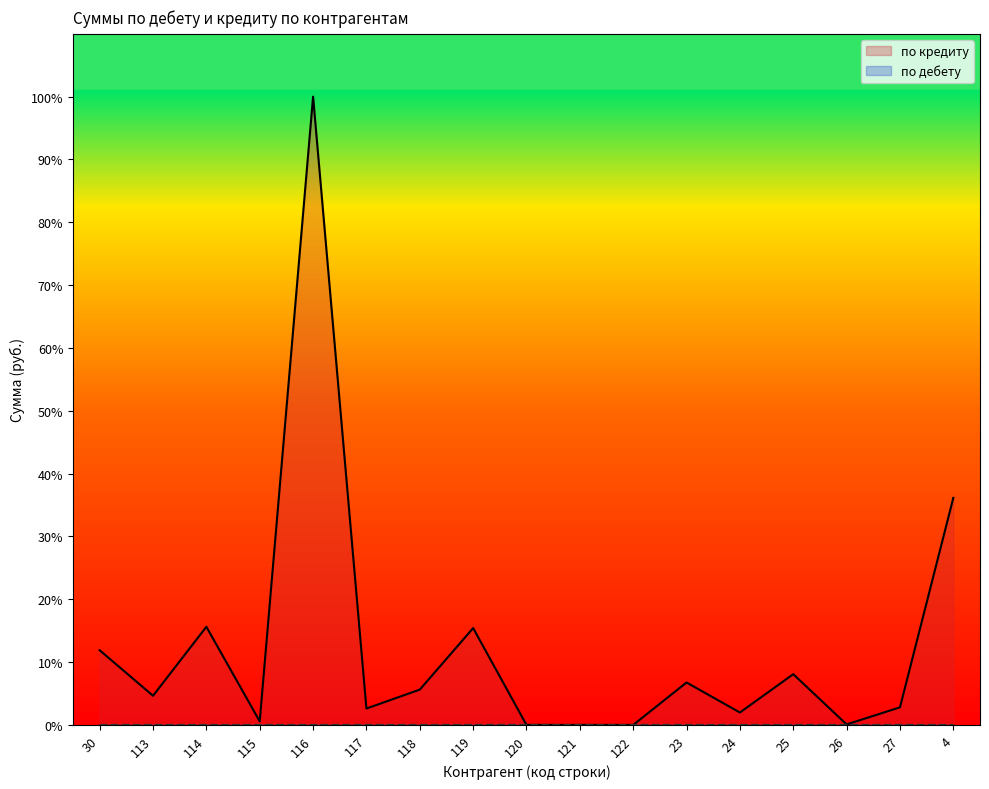

What is the spread (max minus min) of values at 114?

15.6